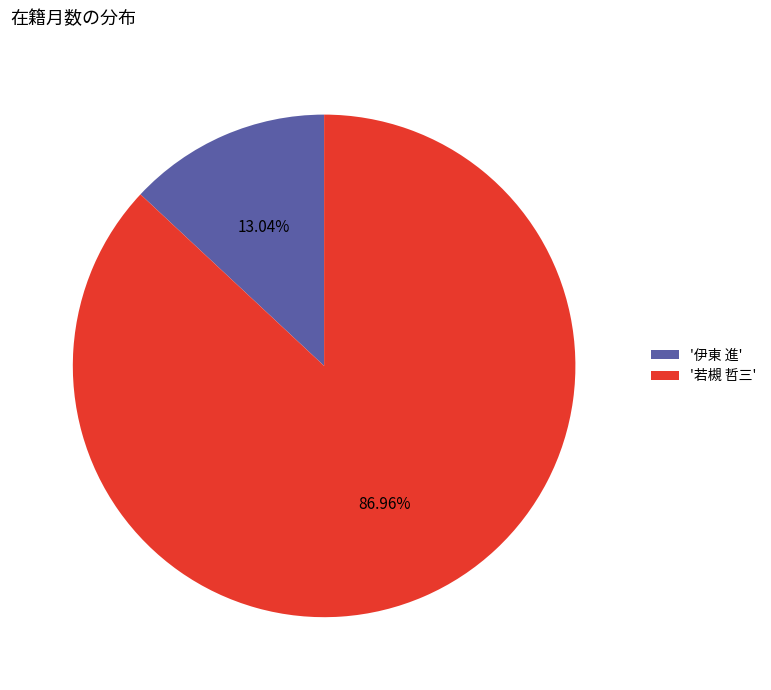

What is the majority slice?

'若槻 哲三'